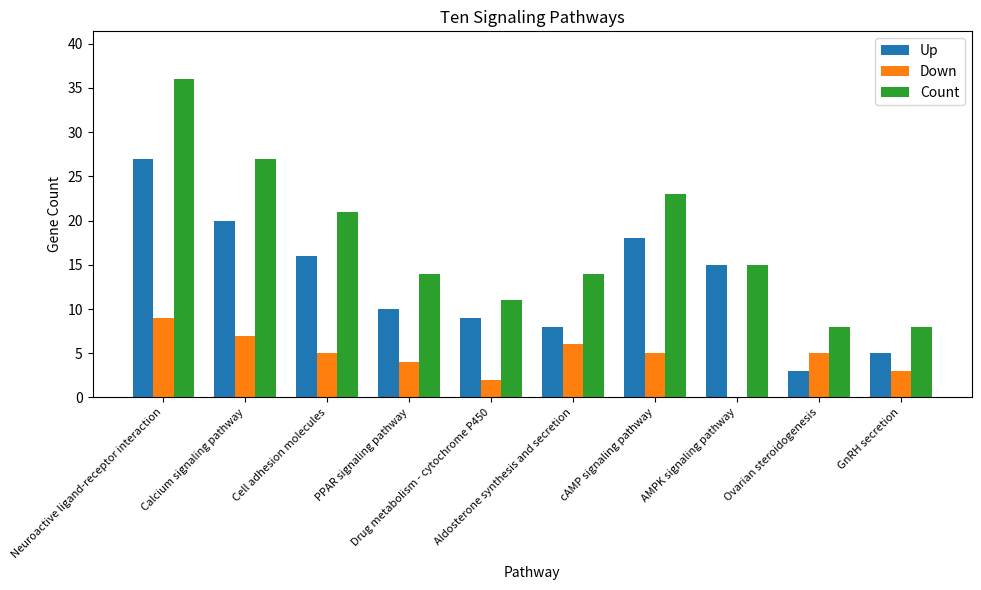

What is the sum of all Count values?

177